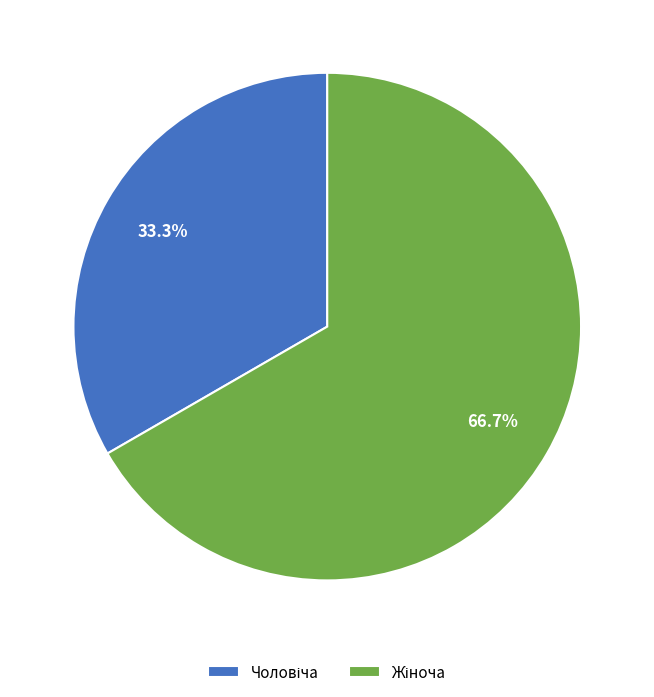

Does any single category account for the majority?

Yes